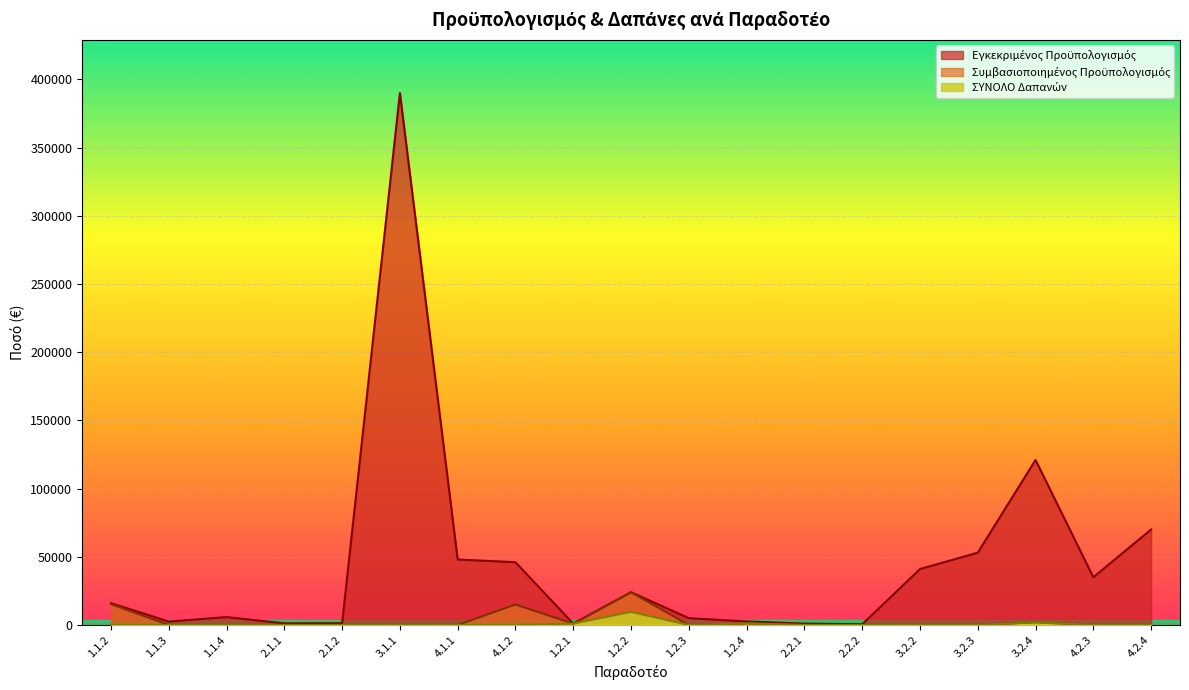

At which category is the sum across all series the highest?

3.1.1